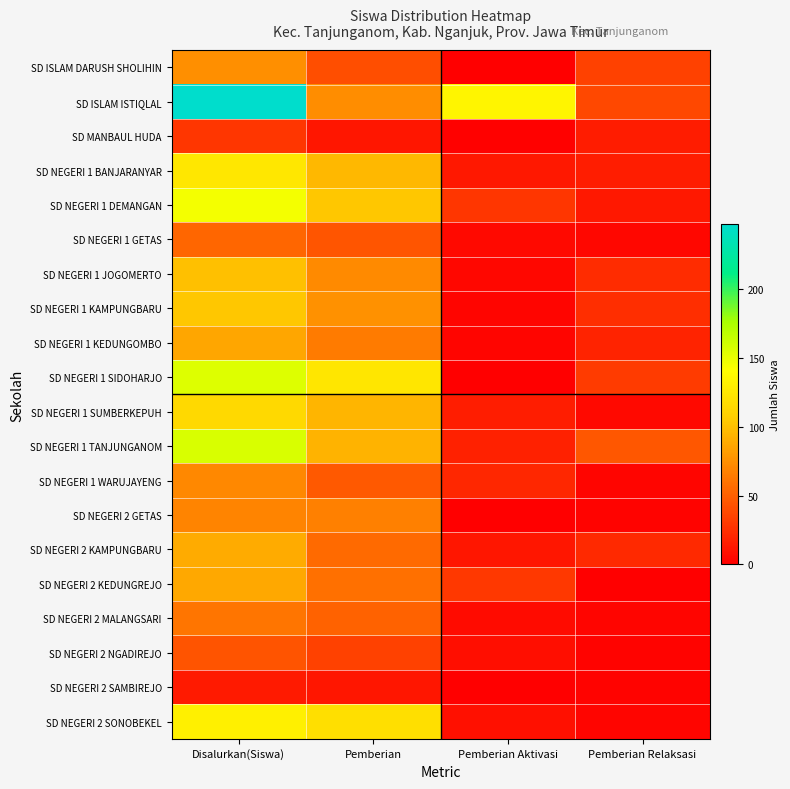

At how many categories does at least one series exceed 16?

4